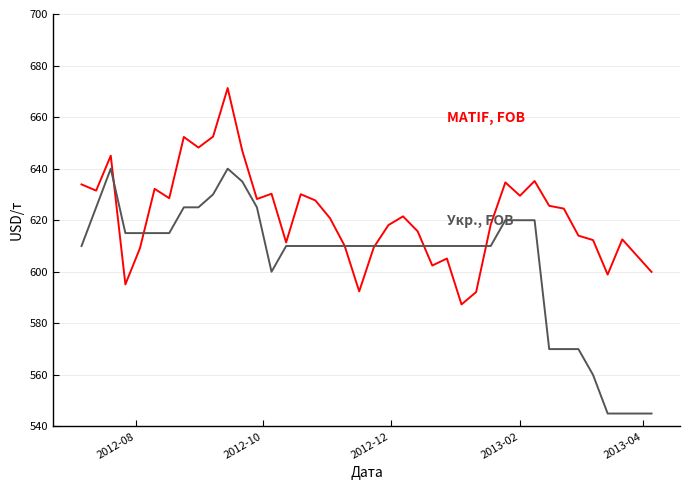

Does the chart display data point markers on the line(s)?

No